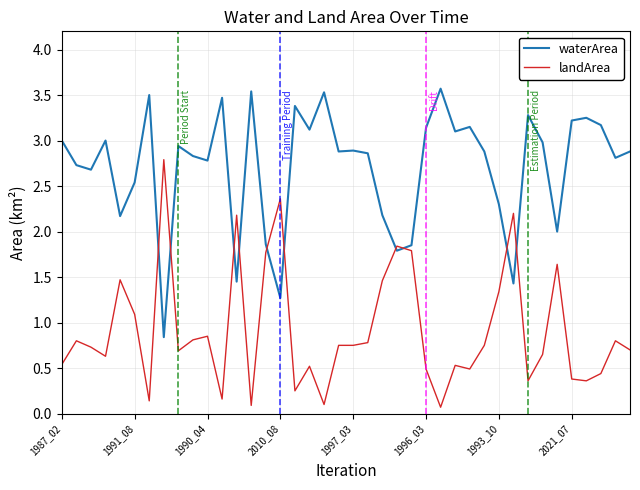

List the series in order of their peak value, lowest first.

landArea, waterArea